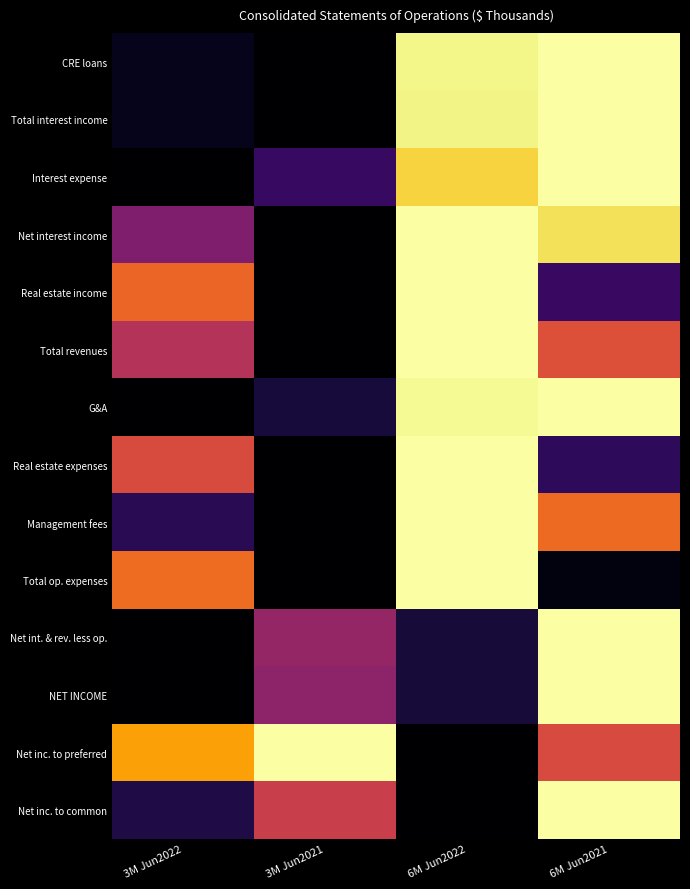

Which category has the highest value across all series?

6M Jun2021